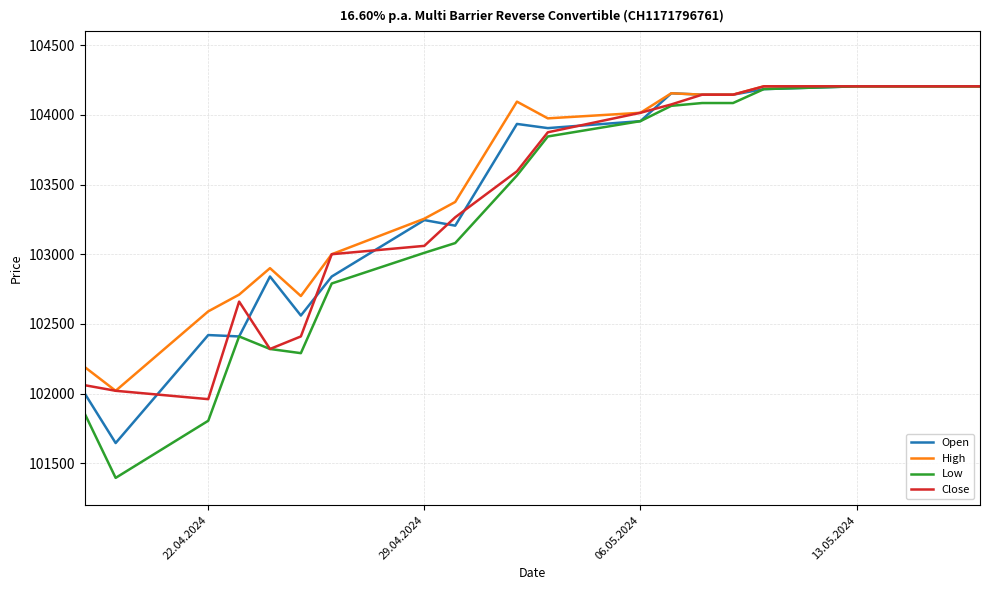

Which series has the widest spread of values?

Low